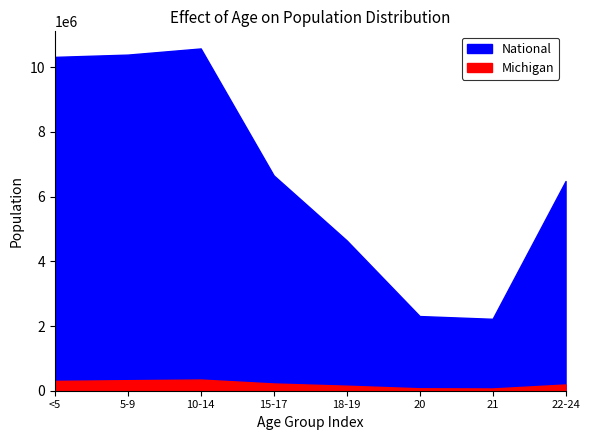

Where is the first local minimum for This Area?

21